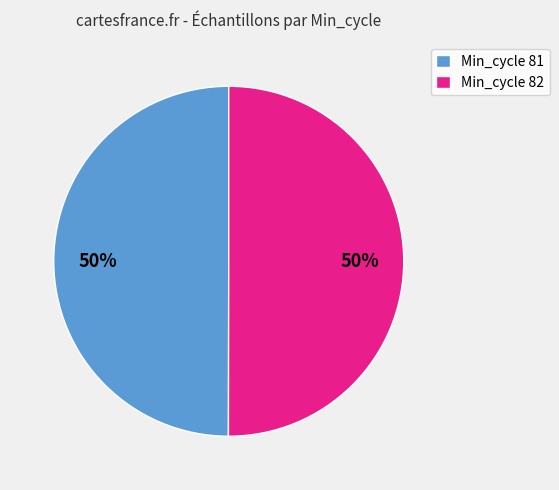

To the nearest percent, what percentage of the pie is Min_cycle 82?

50%